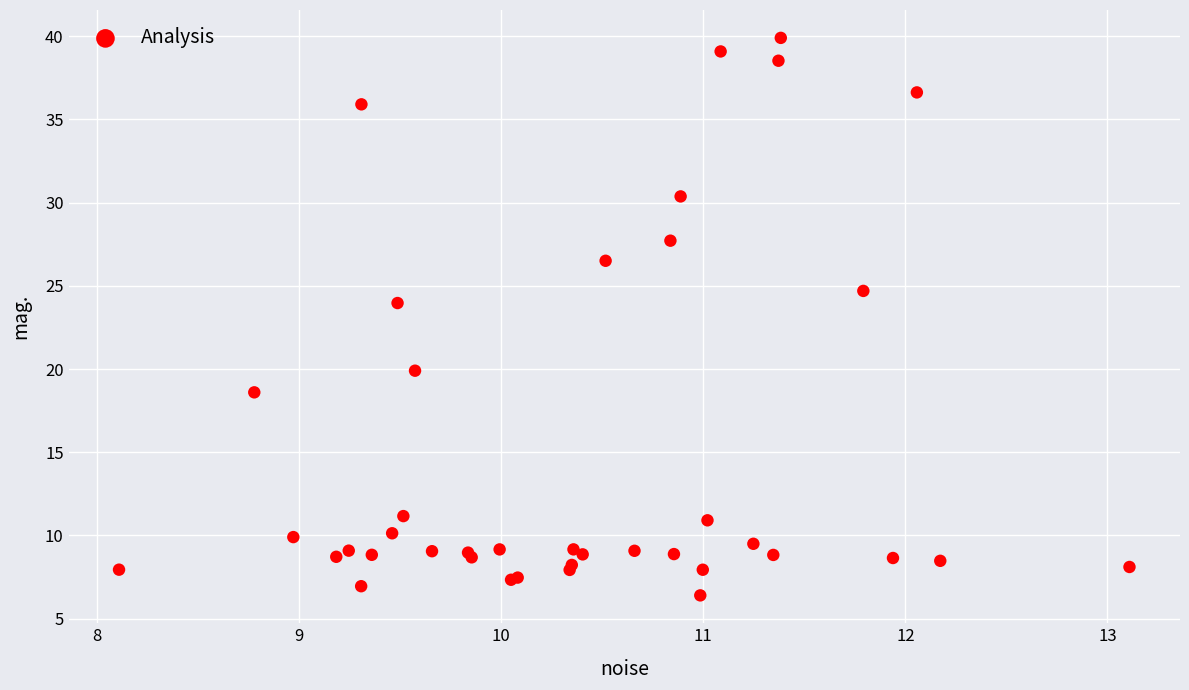

What Y value in the scatter plot is closest to 23?

24.0